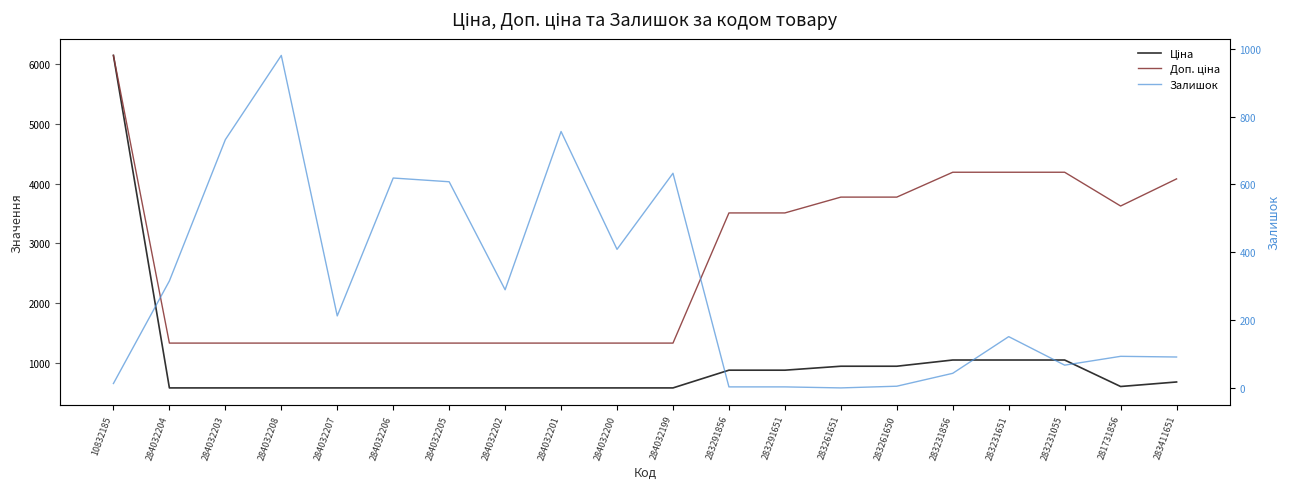

True or false: Доп. ціна and Залишок cross at least once.

False